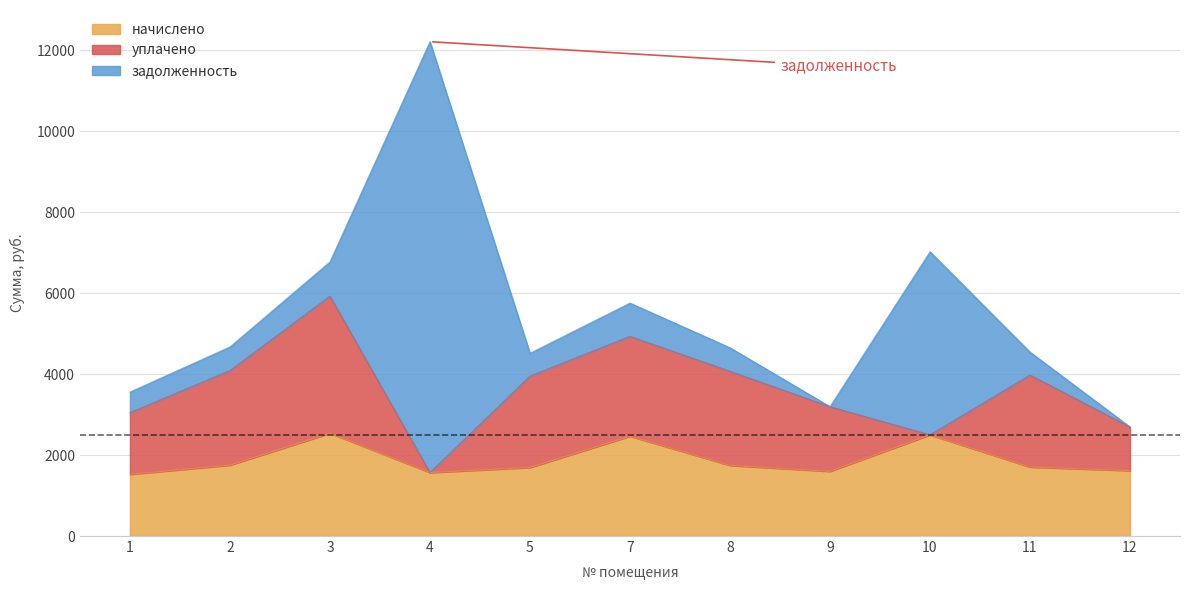

At which category is the sum across all series the highest?

4